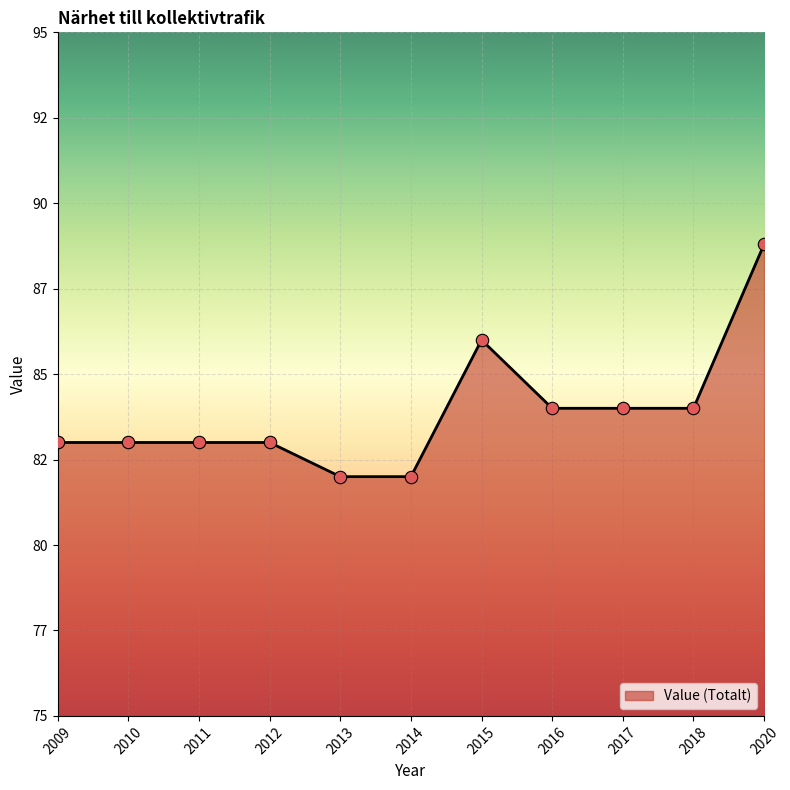

Which has a higher value, 2020 or 2018?

2020